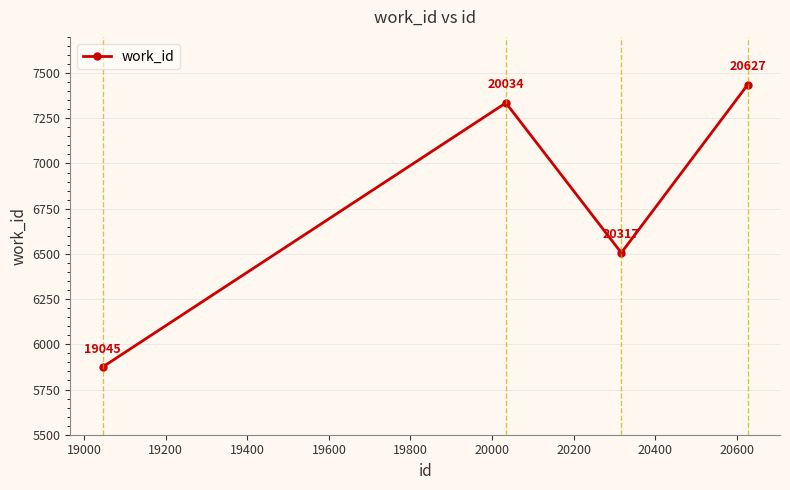

Reading left to right, list all the values displayed in this chart.

5874	7335	6506	7436